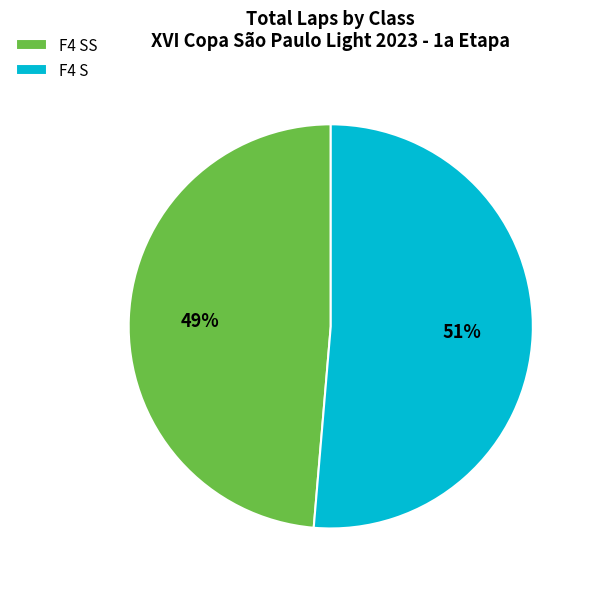

Do F4 SS and F4 S together represent more than half of the pie?

Yes